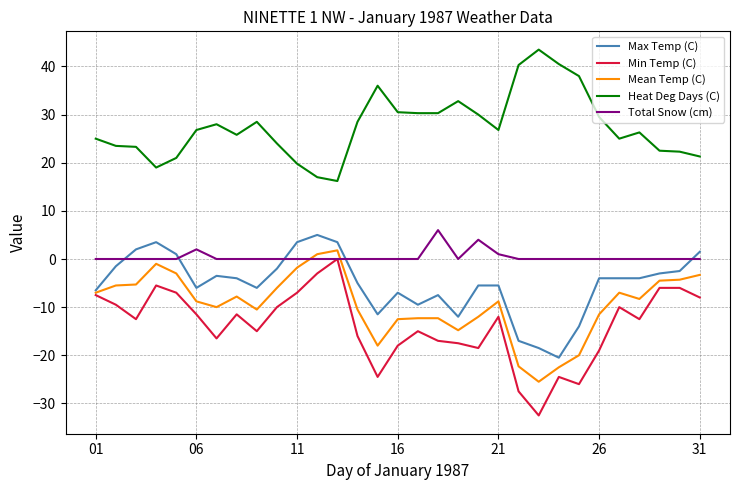

What is the maximum value shown in the chart?

43.5